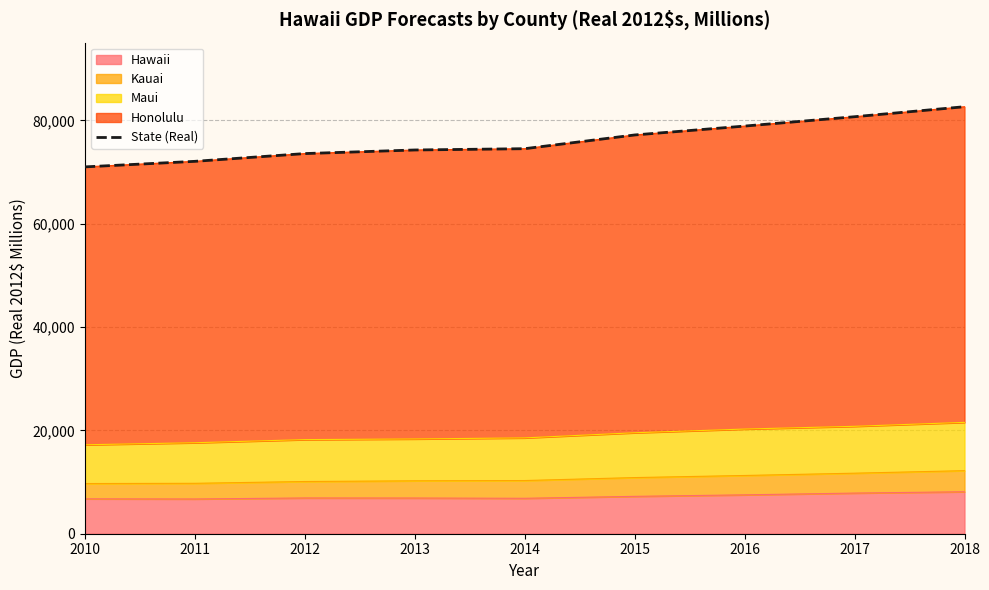

Reading left to right, transcribe all the data shown in this chart.

2010=71006	2011=72080	2012=73583	2013=74278	2014=74529	2015=77185	2016=78905	2017=80716	2018=82652